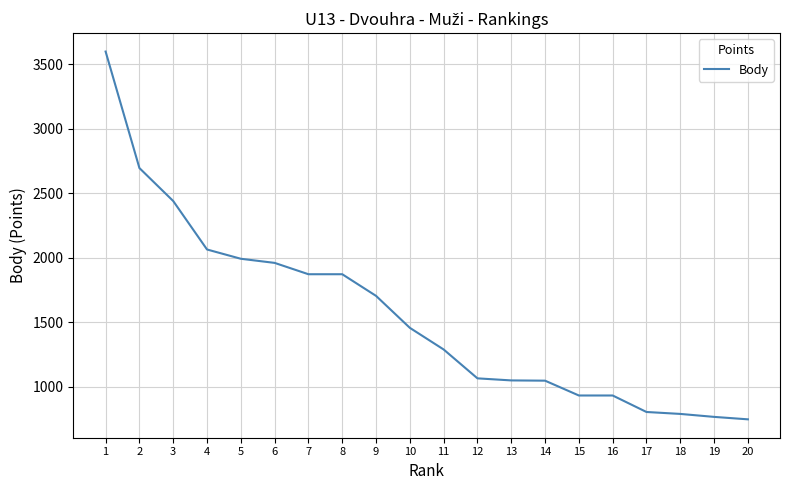

What is the maximum value shown in the chart?

3600